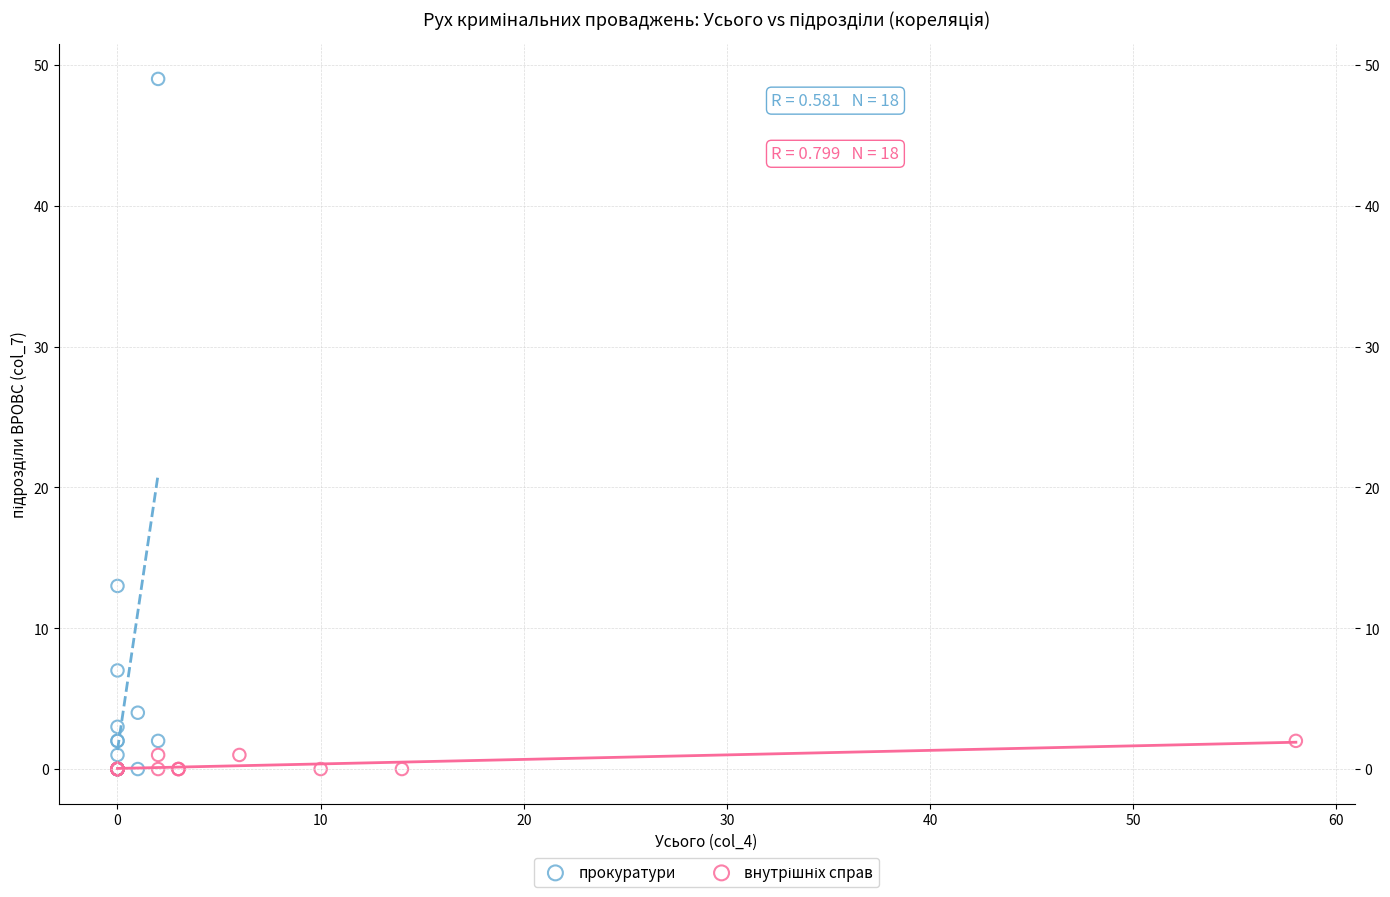

Which series has the widest spread of Y values?

прокуратури